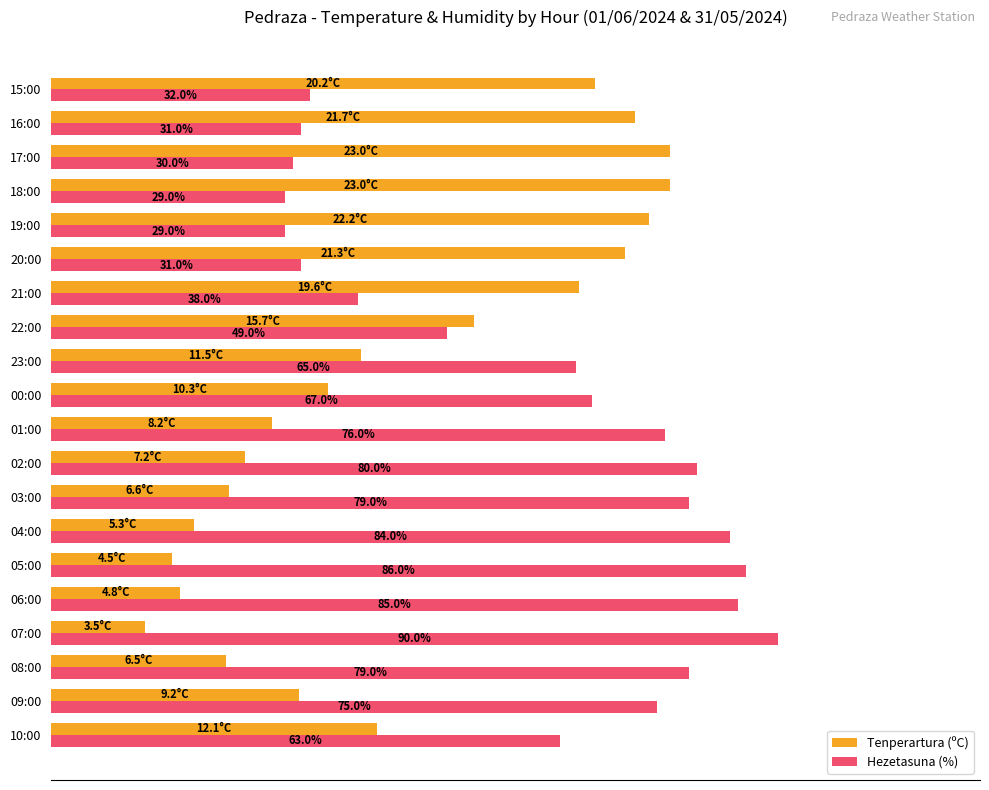

Which series has the largest total across all categories?

Hezetasuna (%)